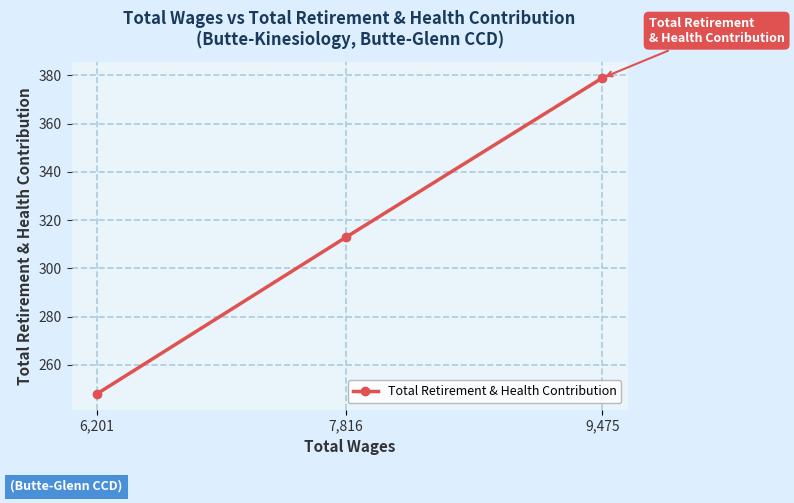

Reading right to left, transcribe all the data shown in this chart.

9,475=379	7,816=313	6,201=248